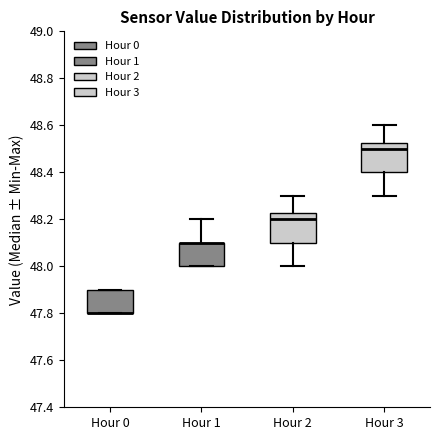

Reading left to right, read every box against the y-axis: the position of its median line, the range the box covers, and the ends of its whiskers. The values are not printed on the chart, so give them approximately, as read against the axis.

Hour 0: median 47.80 (drawn on the box's lower edge), box 47.80 to 47.90, whiskers 47.80 to 47.90
Hour 1: median 48.10 (drawn on the box's upper edge), box 48.00 to 48.10, whiskers 48.00 to 48.20
Hour 2: median 48.20, box 48.10 to 48.22, whiskers 48.00 to 48.30
Hour 3: median 48.50, box 48.40 to 48.52, whiskers 48.30 to 48.60